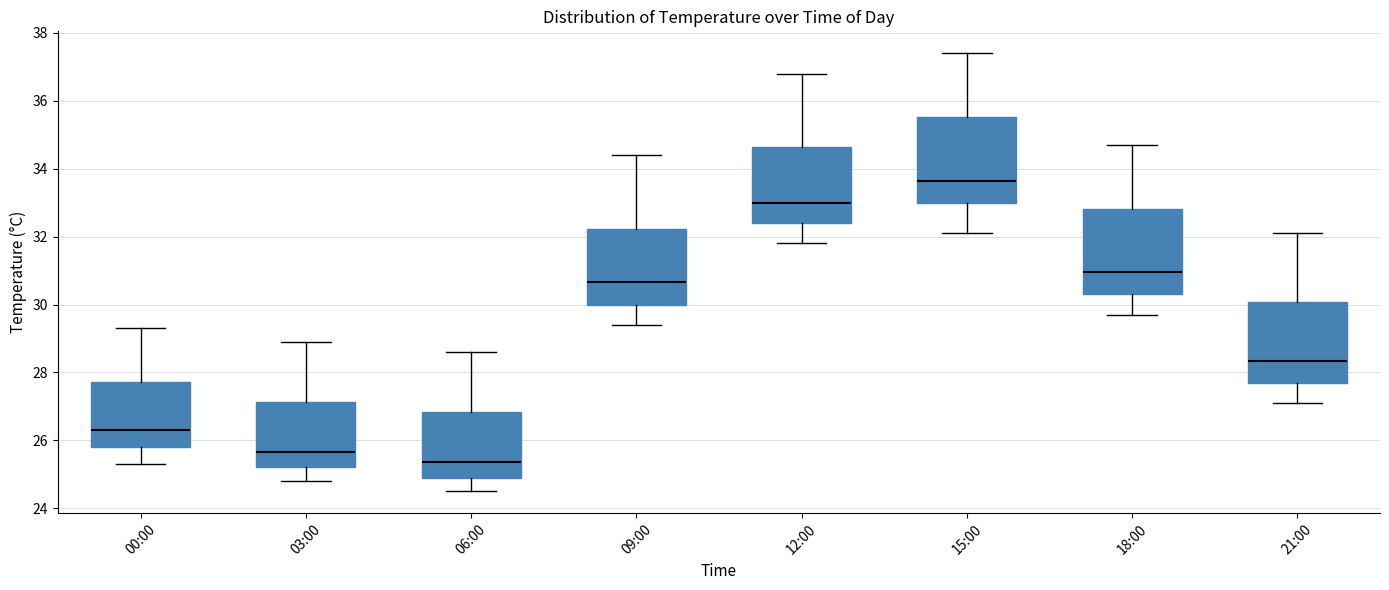

Reading left to right, transcribe this box plot: for each box, give where its median line is, the range the box spans, and where its two whiskers end, as read against the y-axis. The values are not printed on the chart, so give them approximately, as read against the axis.

00:00: median 26.4, box 25.8 to 27.8, whiskers 25.4 to 29.4
03:00: median 25.6, box 25.2 to 27.2, whiskers 24.8 to 29.0
06:00: median 25.4, box 25.0 to 26.8, whiskers 24.6 to 28.6
09:00: median 30.6, box 30.0 to 32.2, whiskers 29.4 to 34.4
12:00: median 33.0, box 32.4 to 34.6, whiskers 31.8 to 36.8
15:00: median 33.6, box 33.0 to 35.6, whiskers 32.2 to 37.4
18:00: median 31.0, box 30.4 to 32.8, whiskers 29.8 to 34.8
21:00: median 28.4, box 27.8 to 30.0, whiskers 27.2 to 32.2